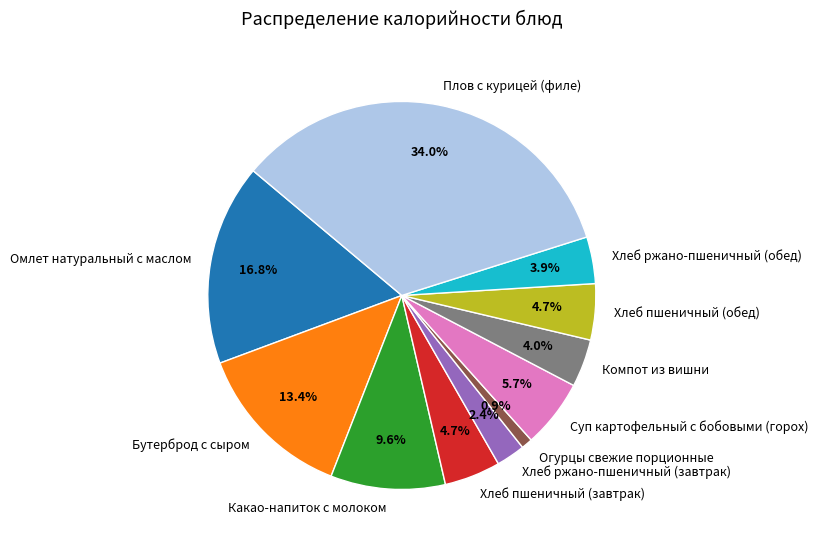

True or false: Компот из вишни accounts for 4% of the total.

True